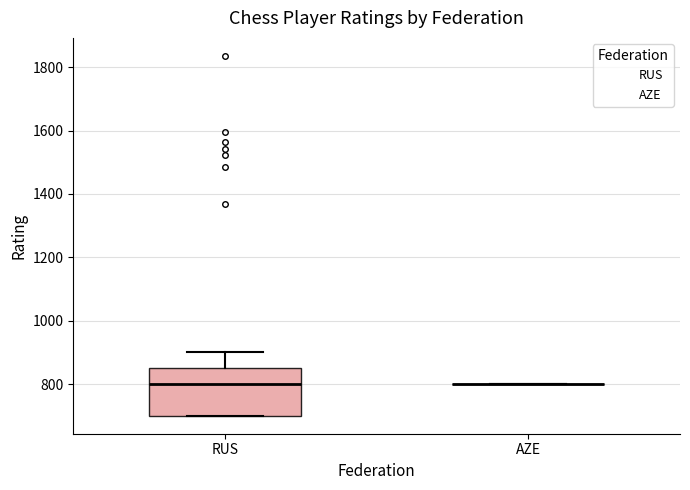

Reading left to right, transcribe this box plot: for each box, give where its median line is, the range the box spans, and where its two whiskers end, as read against the y-axis. The values are not printed on the chart, so give them approximately, as read against the axis.

RUS: median 800, box 700 to 860, whiskers 700 to 900
AZE: box collapsed to a line at 800, whiskers 800 to 800